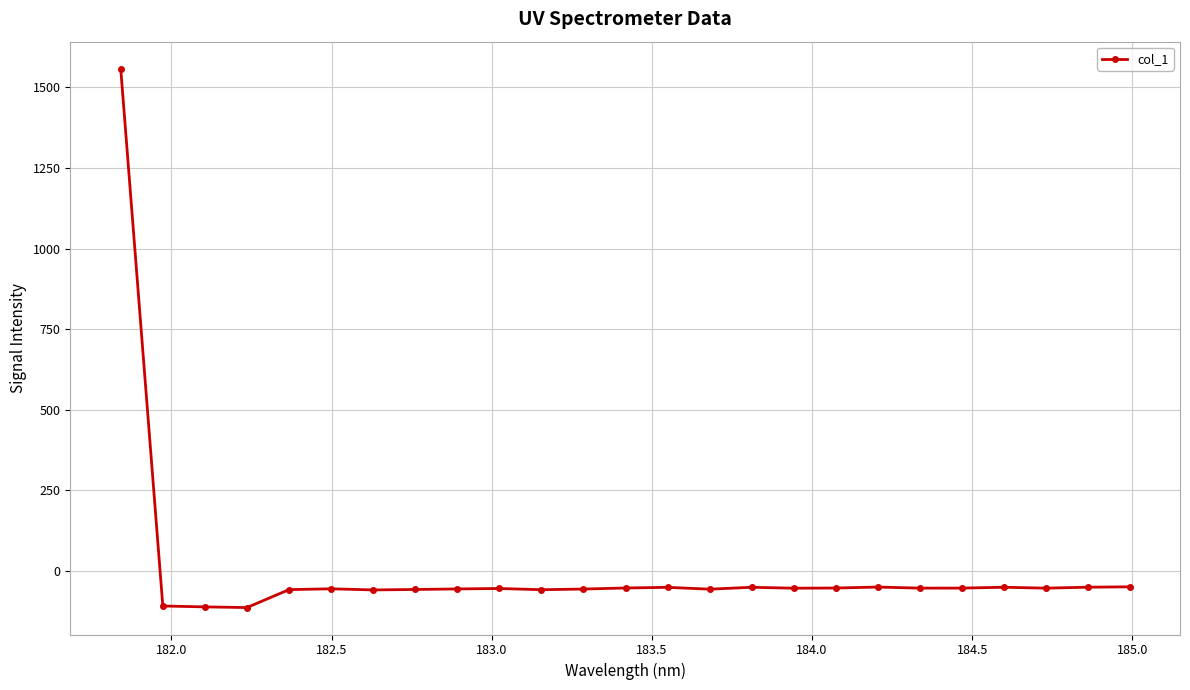

What is the value of the 16th point from the left?

-50.1